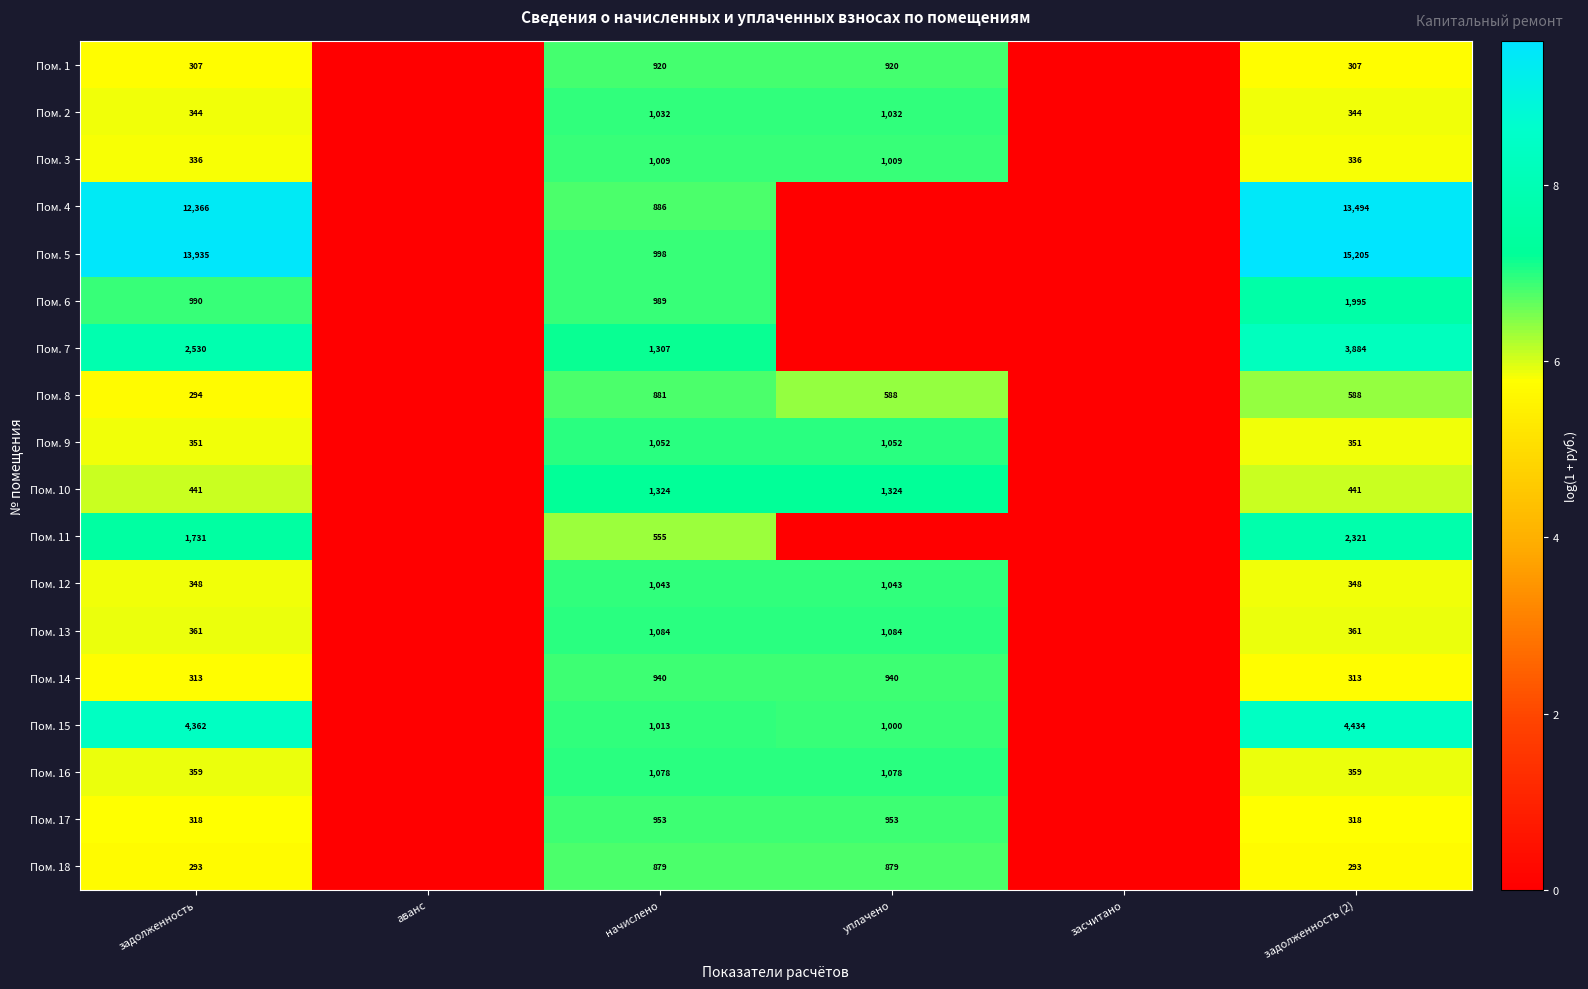

True or false: Пом. 18 has a value of 879 at уплачено.

True